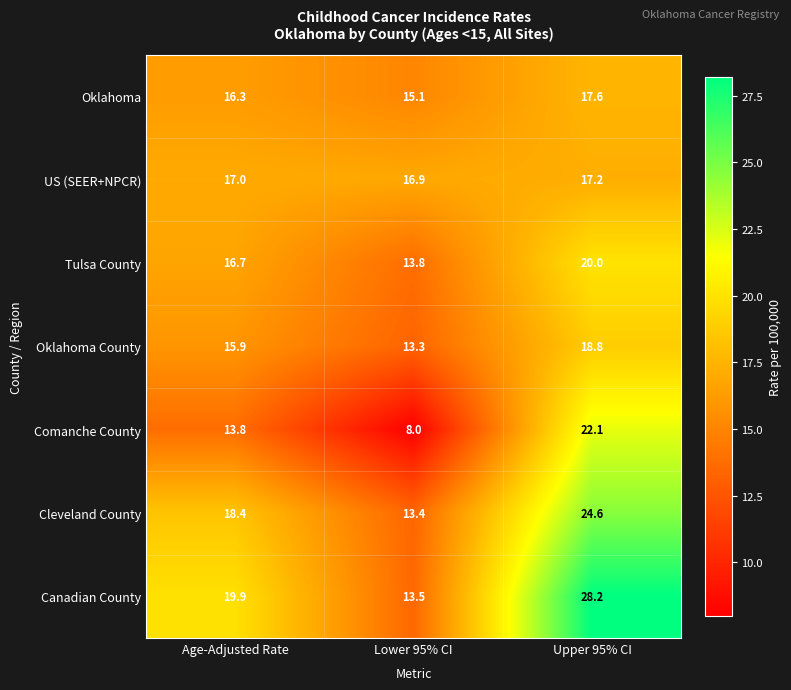

Reading left to right, what are all the values shown in this chart?

Oklahoma: Age-Adjusted Rate=16.3	Lower 95% CI=15.1	Upper 95% CI=17.6
US (SEER+NPCR): Age-Adjusted Rate=17.0	Lower 95% CI=16.9	Upper 95% CI=17.2
Tulsa County: Age-Adjusted Rate=16.7	Lower 95% CI=13.8	Upper 95% CI=20.0
Oklahoma County: Age-Adjusted Rate=15.9	Lower 95% CI=13.3	Upper 95% CI=18.8
Comanche County: Age-Adjusted Rate=13.8	Lower 95% CI=8.0	Upper 95% CI=22.1
Cleveland County: Age-Adjusted Rate=18.4	Lower 95% CI=13.4	Upper 95% CI=24.6
Canadian County: Age-Adjusted Rate=19.9	Lower 95% CI=13.5	Upper 95% CI=28.2